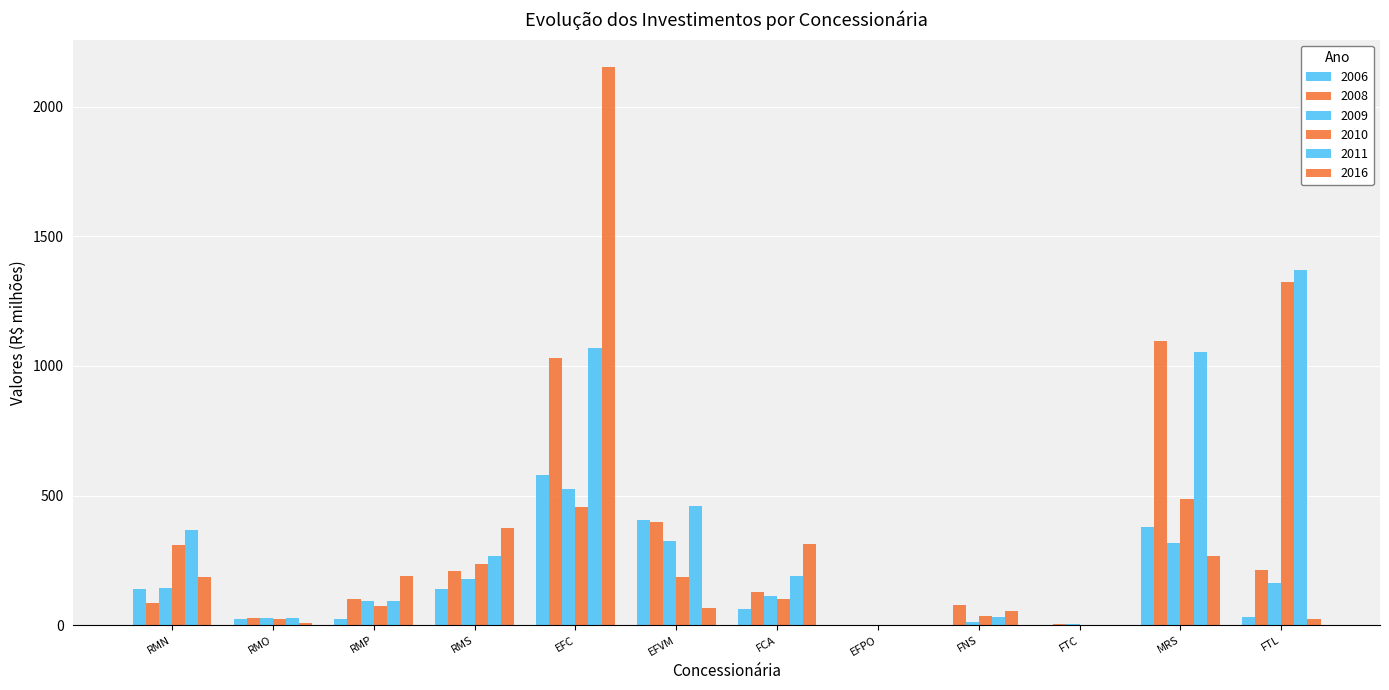

How many data points in 2008 are above 126?

6